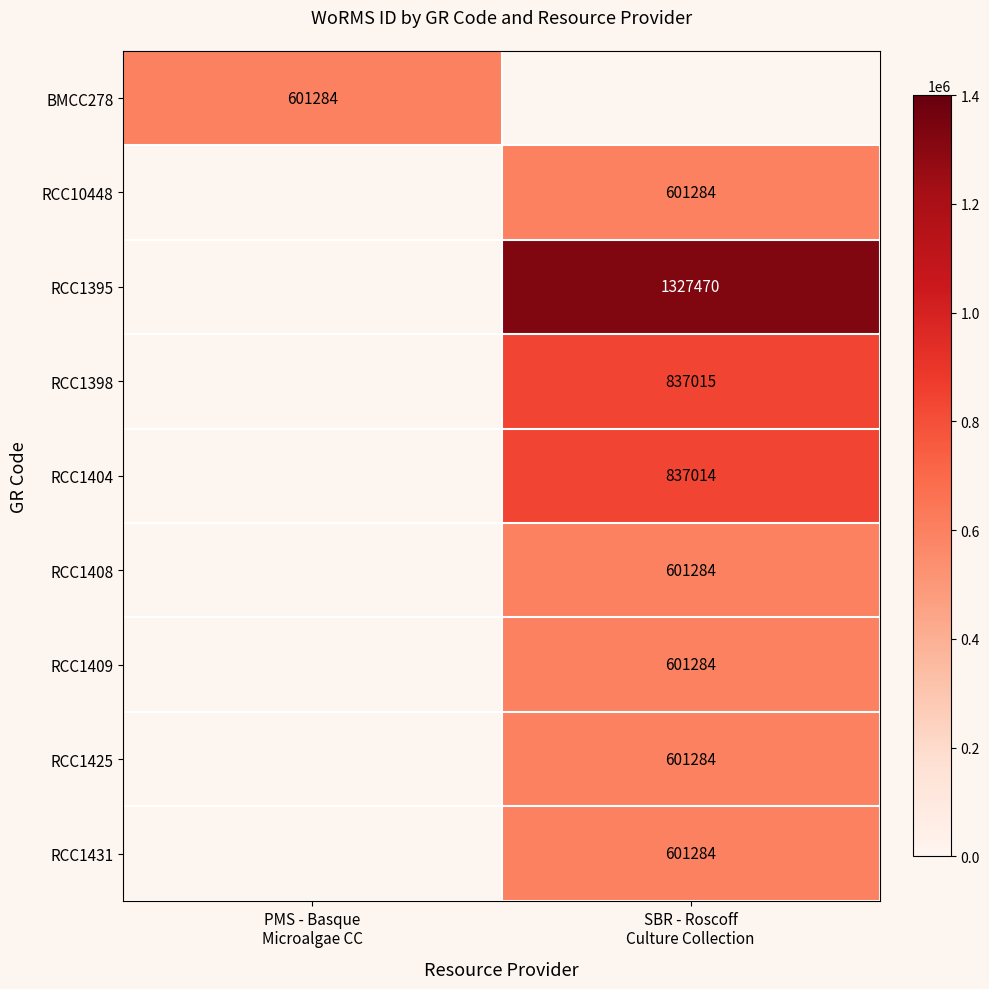

What is the smallest value displayed?

601284.0